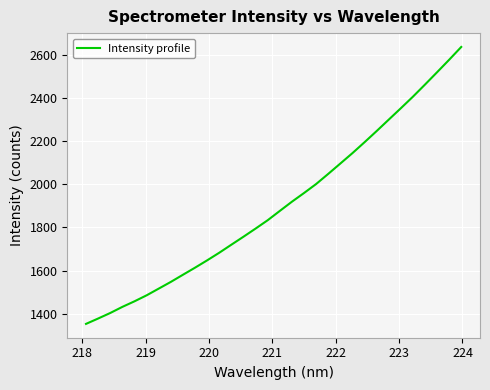

What is the difference between the maximum and minimum values?

1284.1